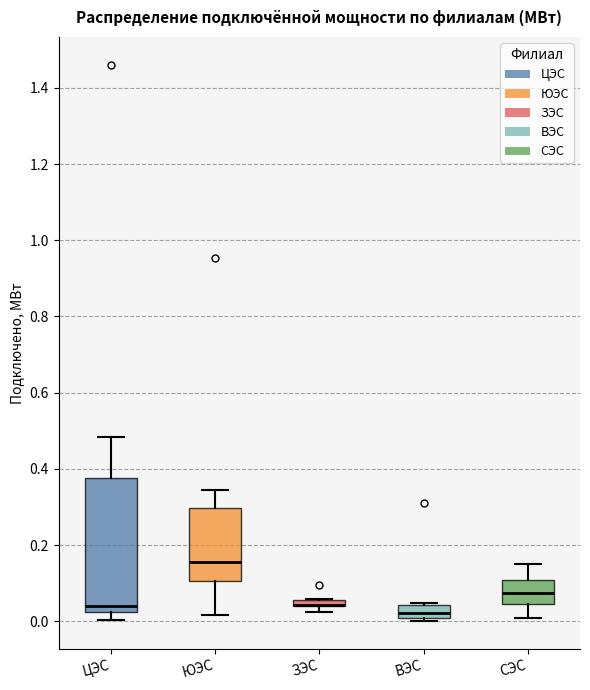

Which box is the tallest, from its lower edge to its upper edge?

ЦЭС